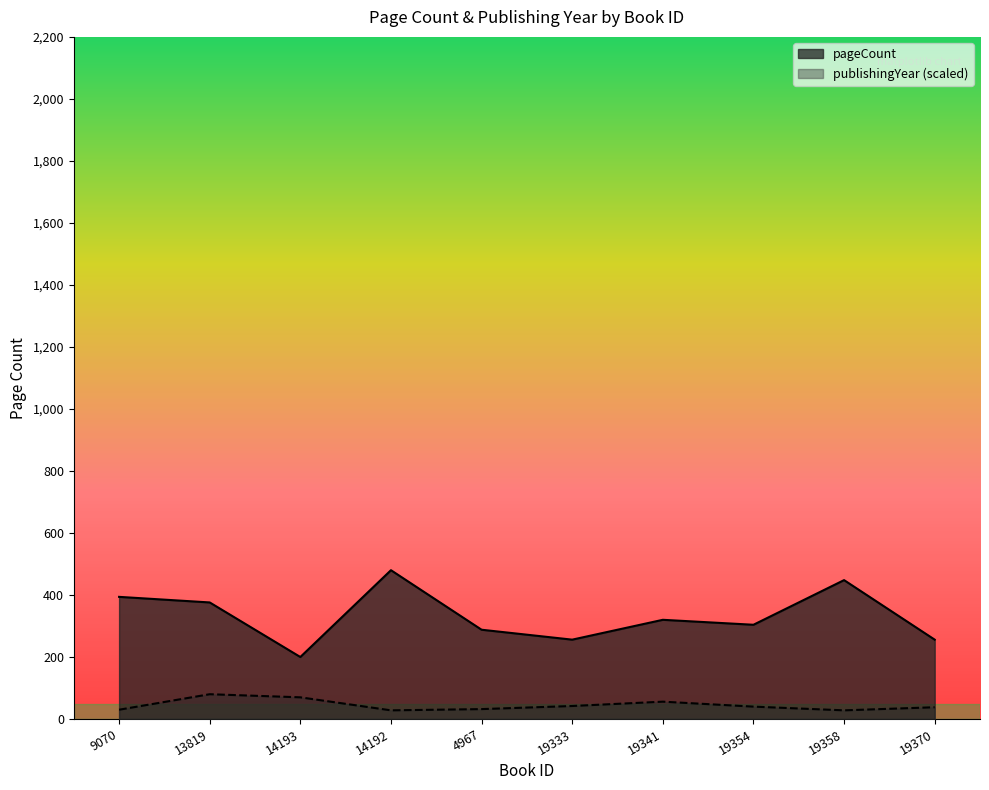

Does the chart have visible grid lines?

No